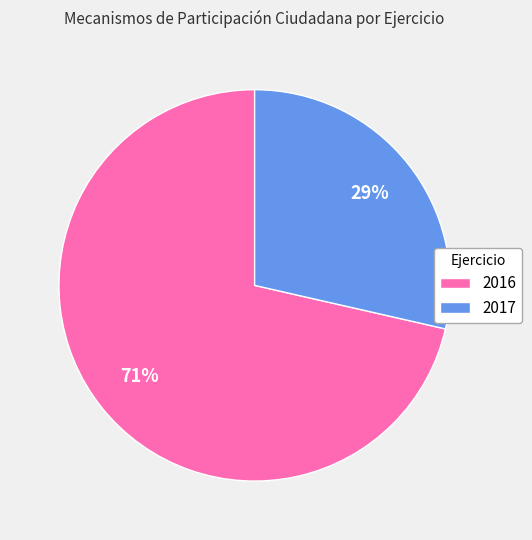

Which slice represents more than half of the pie?

2016